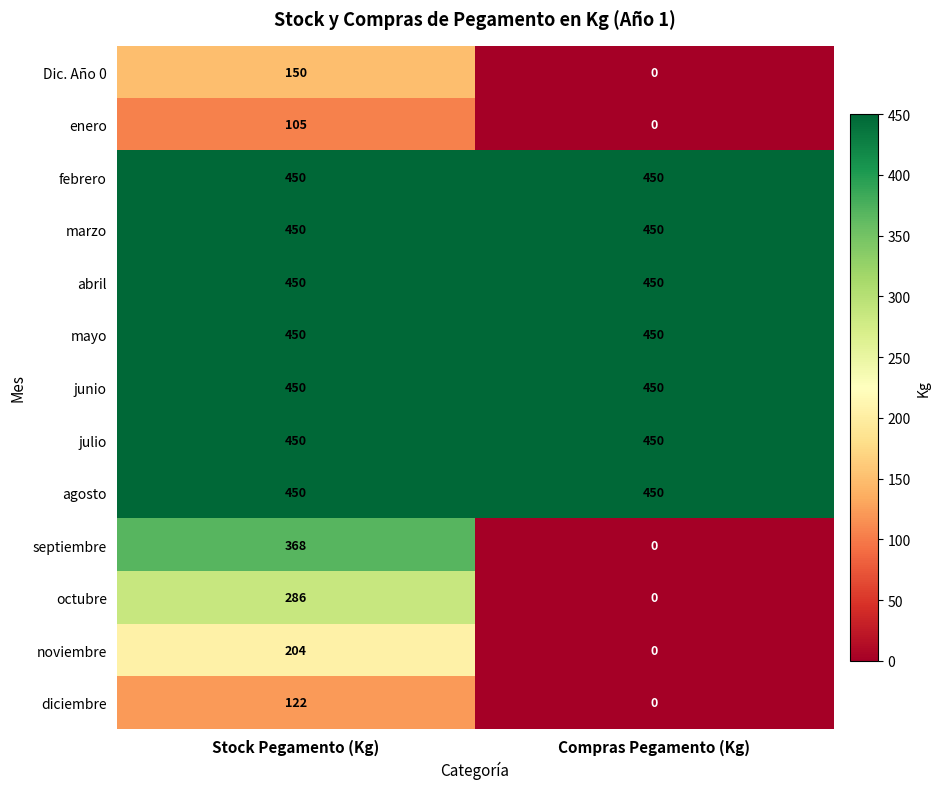

At how many categories does at least one series exceed 414?

2